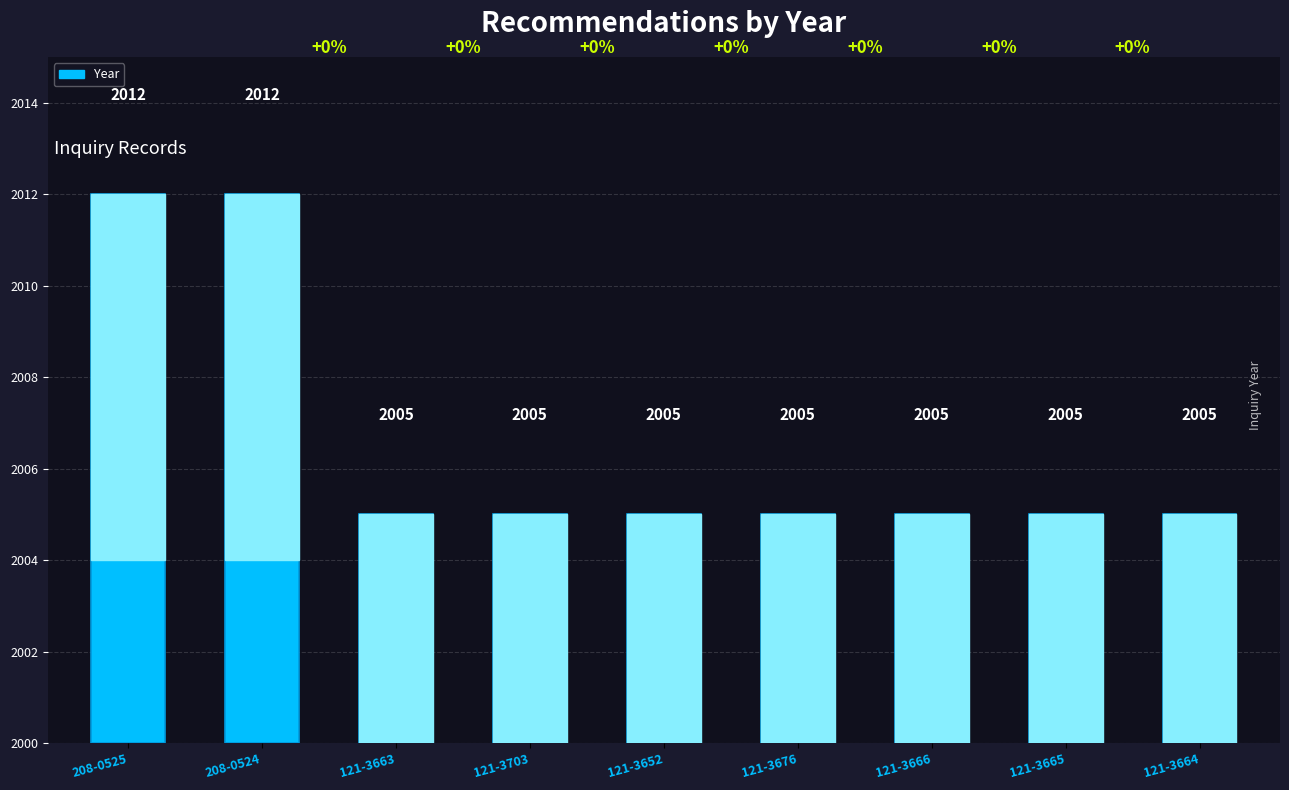

Approximately how many times larger is the value at 121-3652 compared to 121-3665?

1.0